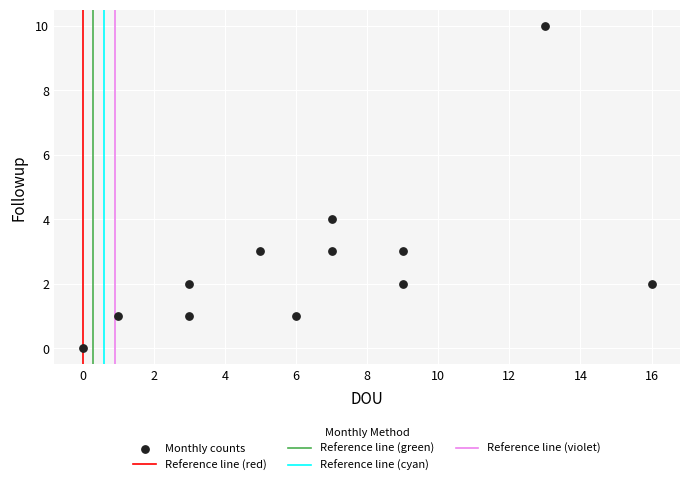

What Y value in the scatter plot is closest to 5?

4